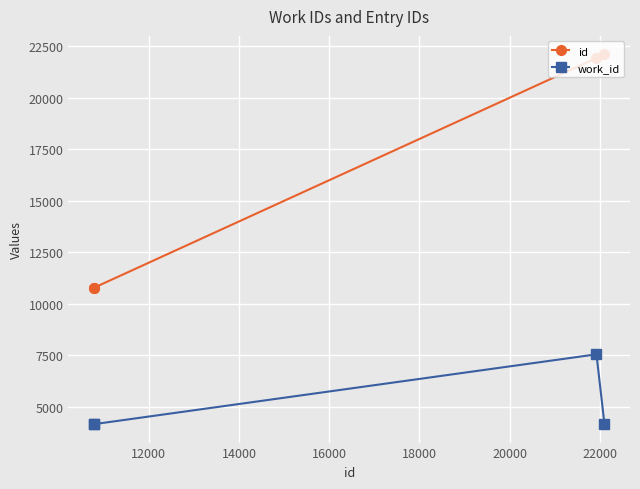

True or false: id has more than 2 interior local peaks.

False